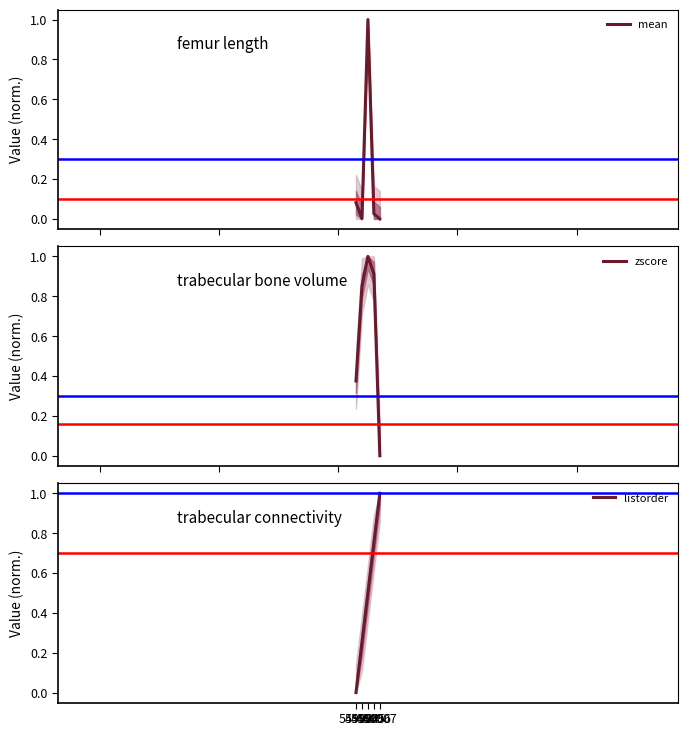

What is the value of the zscore point at the 1st from the left?

0.4